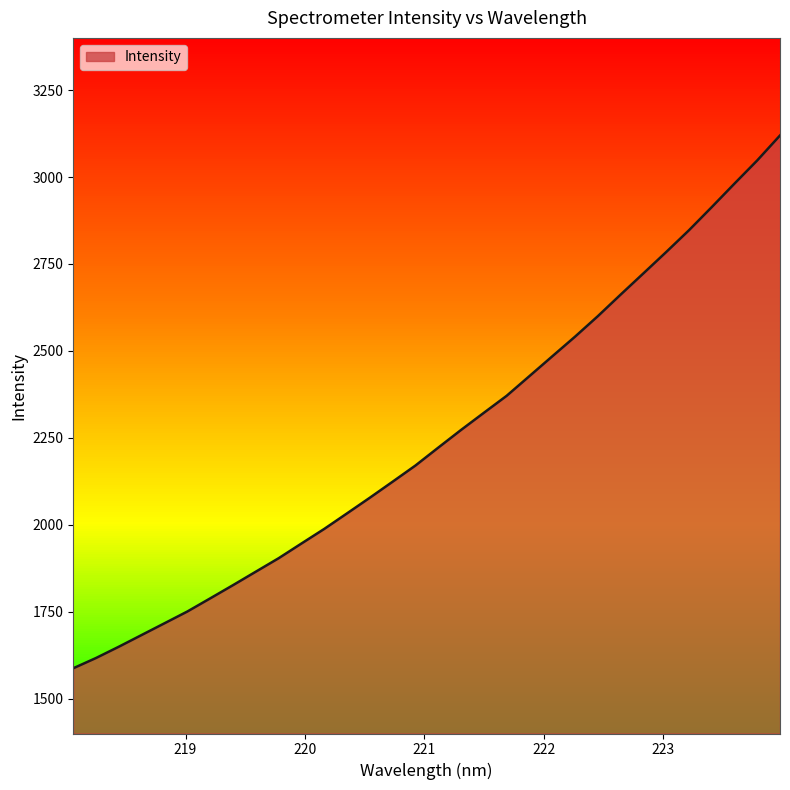

What is the difference between the second highest and minimum values?

1460.1